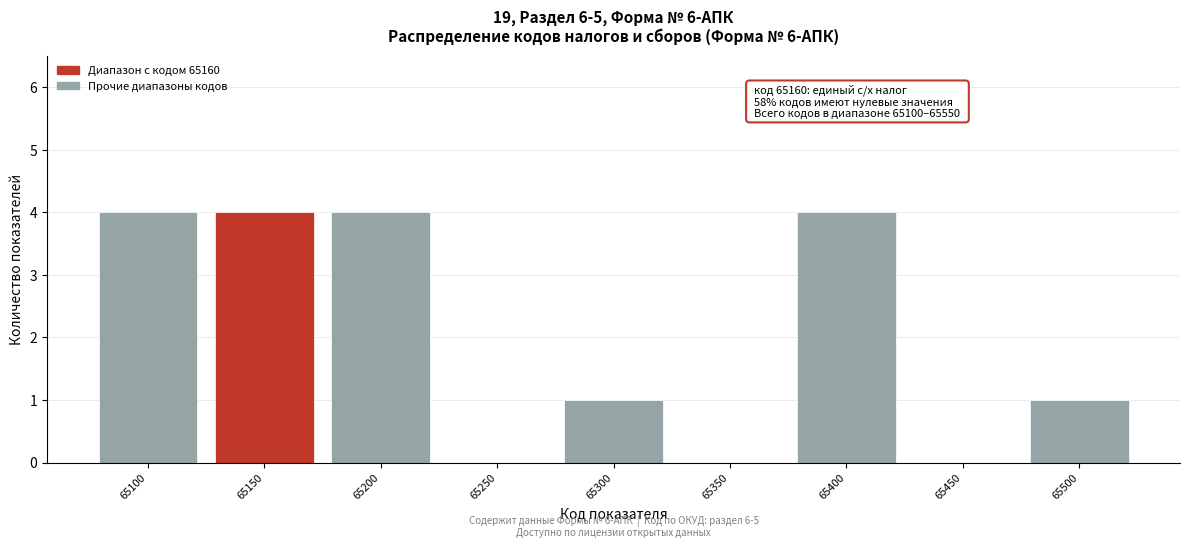

Reading left to right, what are all the values shown in this chart?

65100=4	65150=4	65200=4	65250=0	65300=1	65350=0	65400=4	65450=0	65500=1